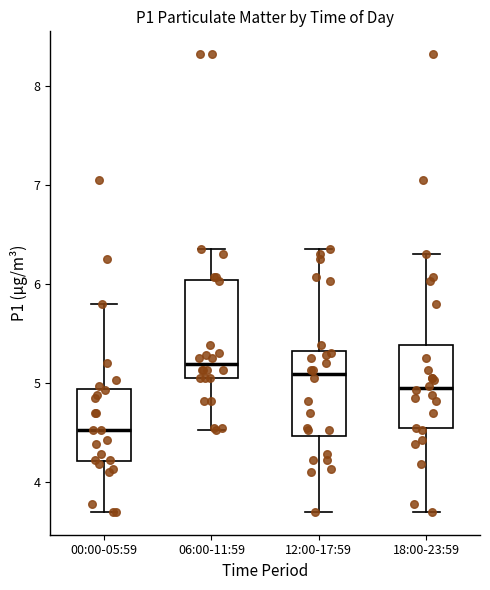

Reading left to right, read every box against the y-axis: the position of its median line, the range the box covers, and the ends of its whiskers. The values are not printed on the chart, so give them approximately, as read against the axis.

00:00-05:59: median 4.5, box 4.2 to 4.9, whiskers 3.7 to 5.8
06:00-11:59: median 5.2, box 5.1 to 6.0, whiskers 4.5 to 6.4
12:00-17:59: median 5.1, box 4.5 to 5.3, whiskers 3.7 to 6.4
18:00-23:59: median 5.0, box 4.5 to 5.4, whiskers 3.7 to 6.3